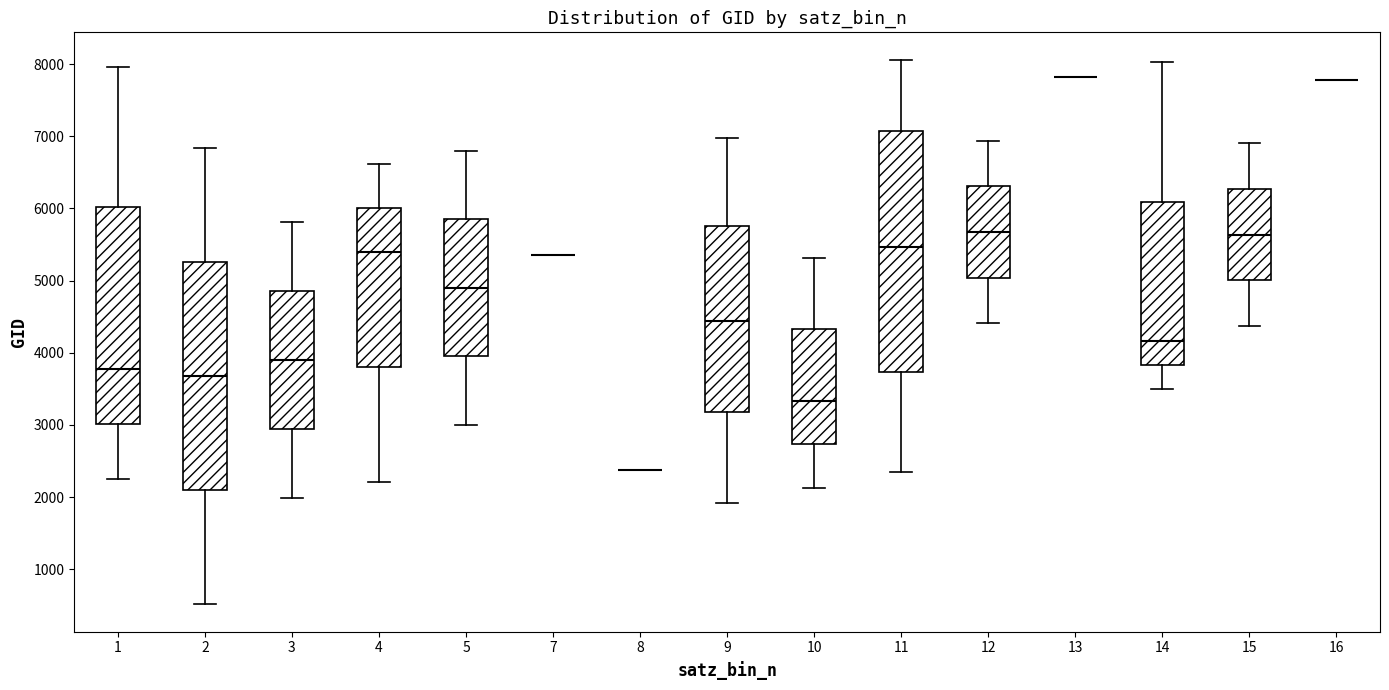

Which box is the tallest, from its lower edge to its upper edge?

11